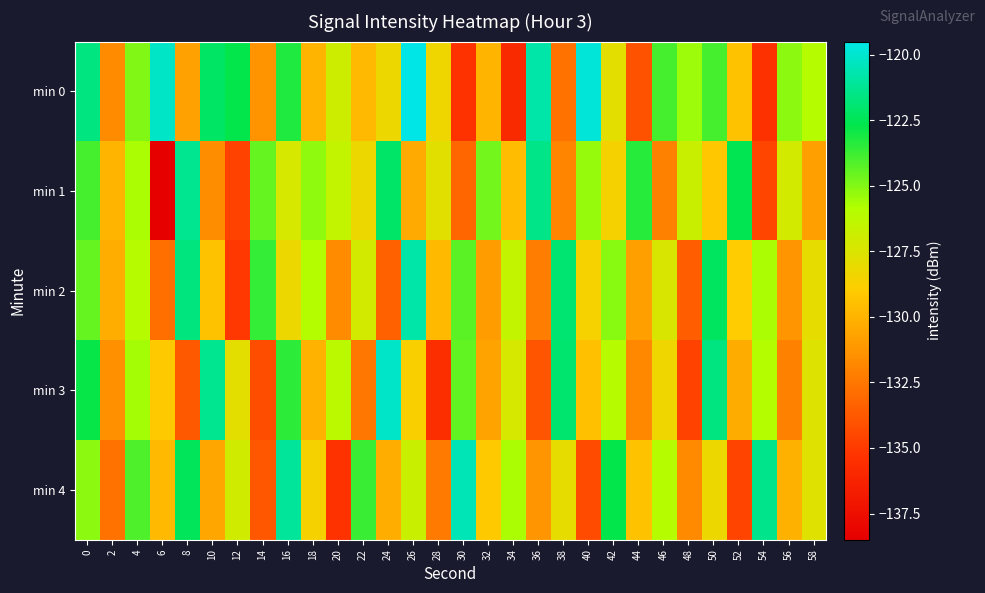

Which series has the largest total across all categories?

min 0